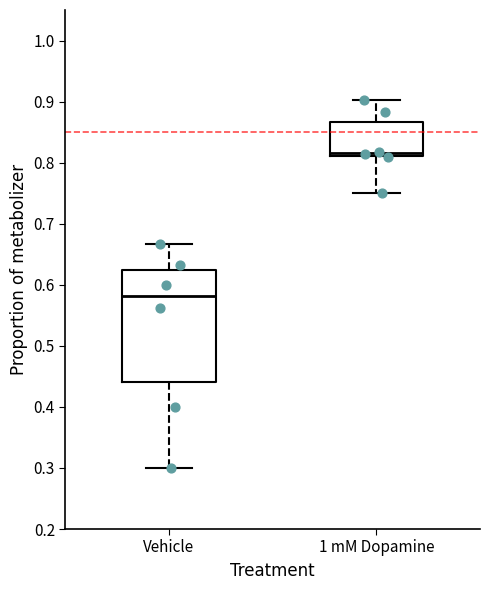

Which box's median line is the lowest?

Vehicle